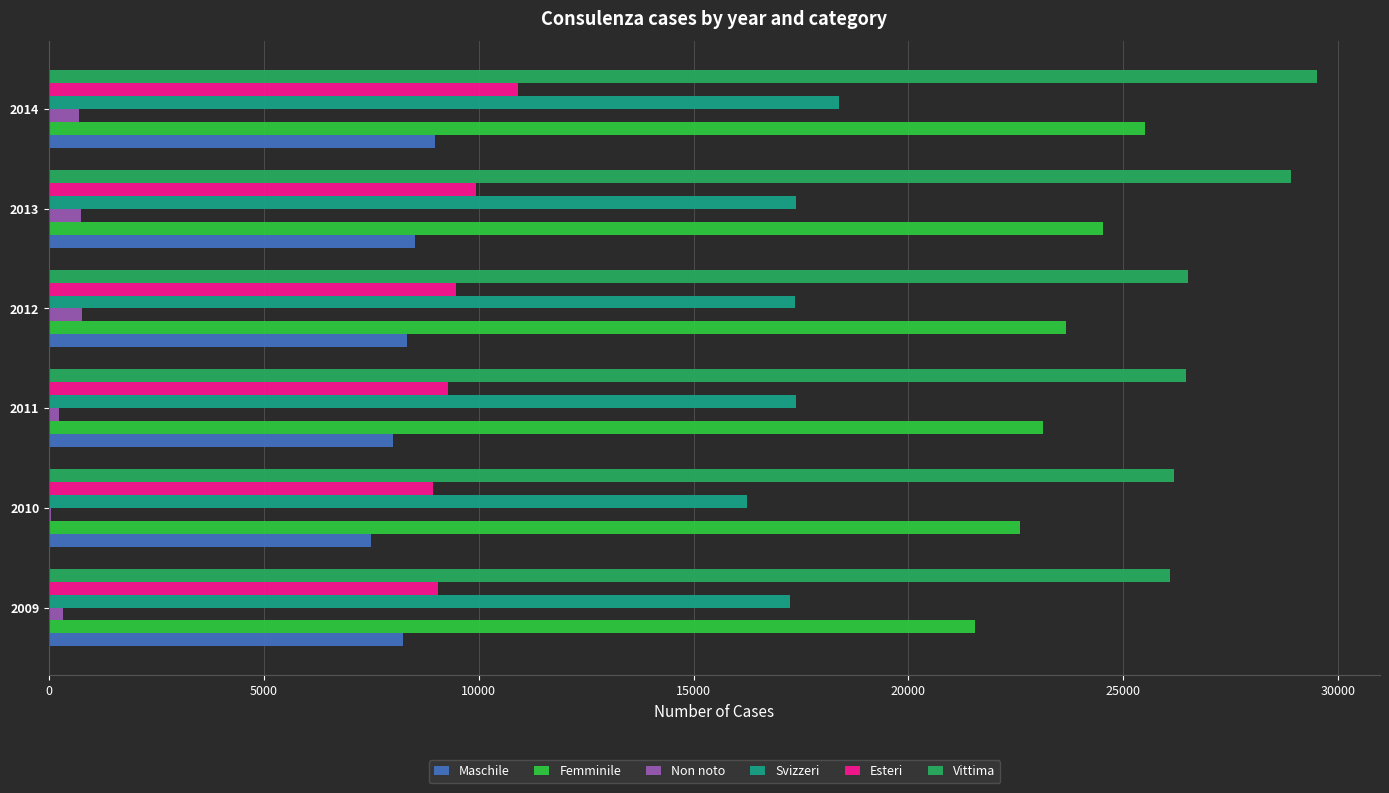

What is the maximum value shown in the chart?

29504